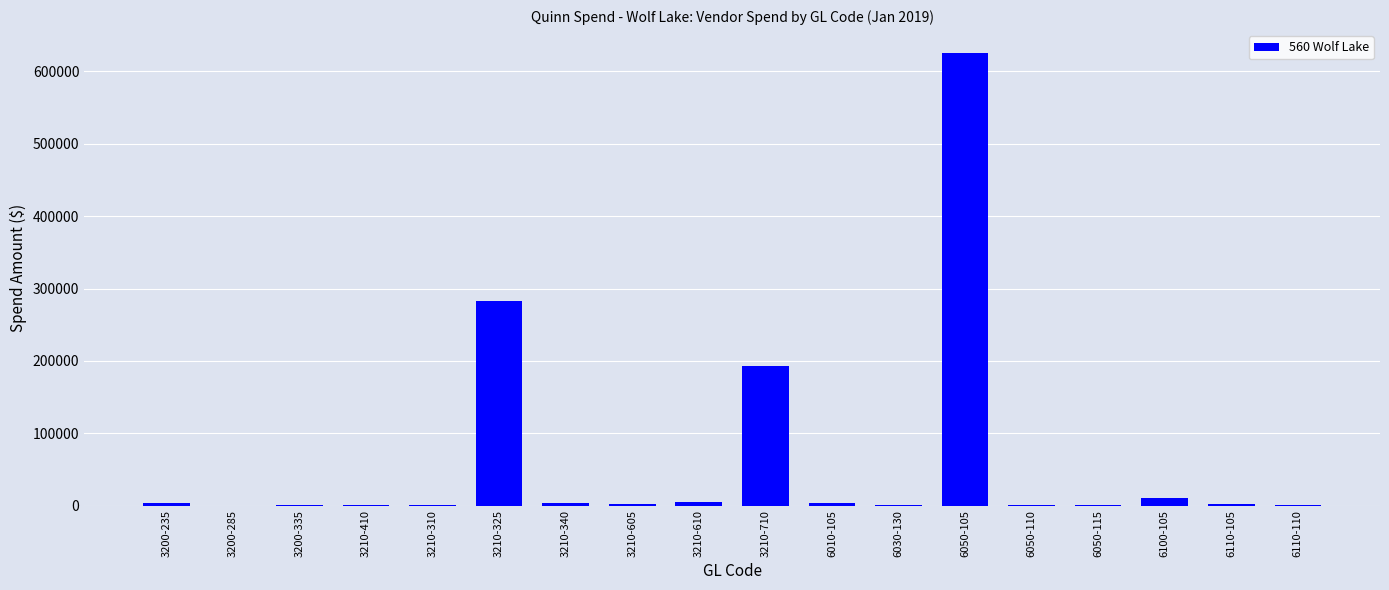

Count the number of categories in the chart.

18